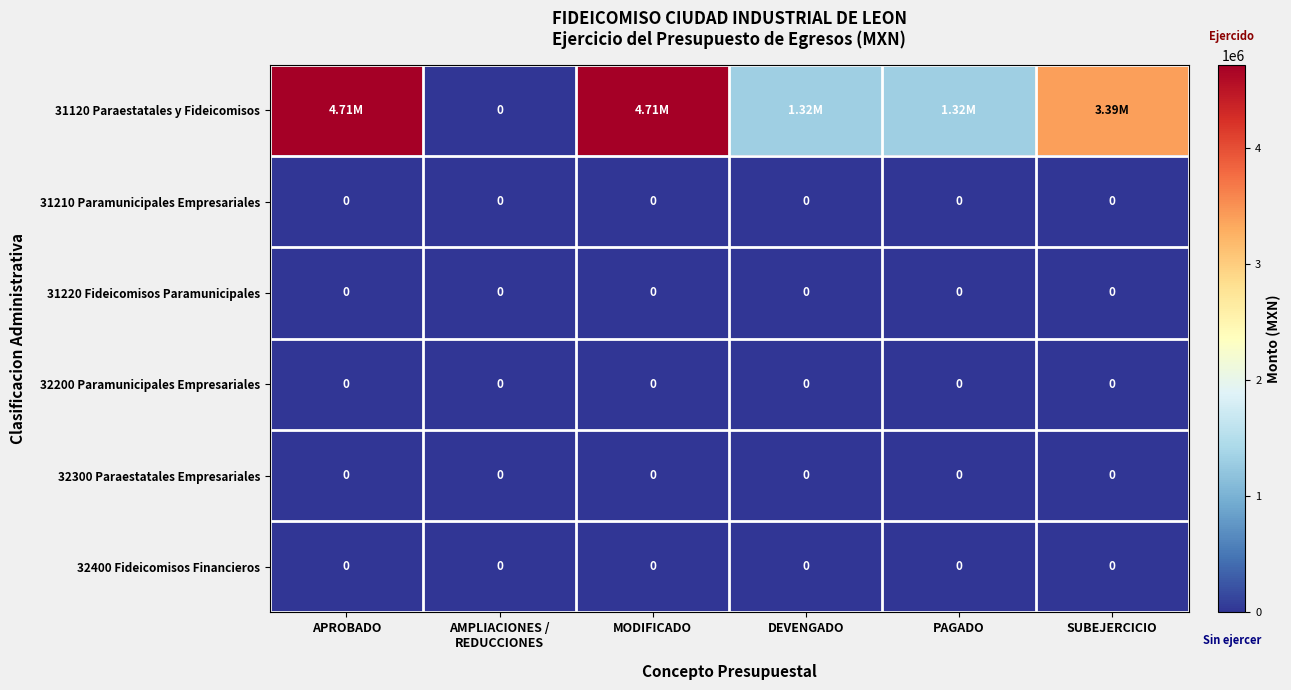

At MODIFICADO, list the series in order from largest to smallest.

31120 Paraestatales y Fideicomisos, 31210 Paramunicipales Empresariales, 31220 Fideicomisos Paramunicipales, 32200 Paramunicipales Empresariales, 32300 Paraestatales Empresariales, 32400 Fideicomisos Financieros